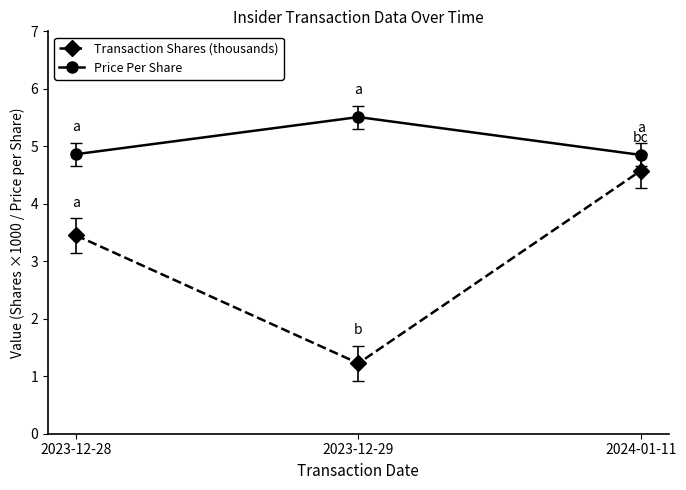

At which label does Transaction Shares (thousands) reach its minimum?

2023-12-29